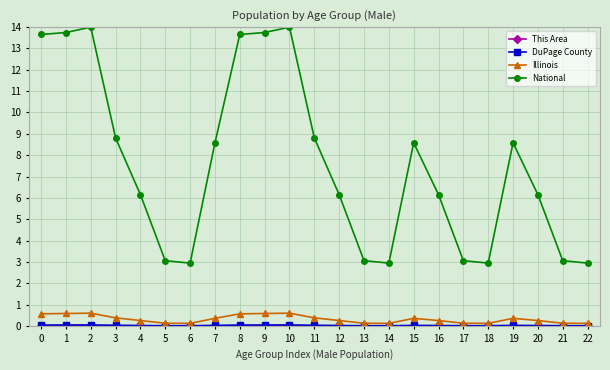

The National series shows 5.6 at 15. True or false?

False